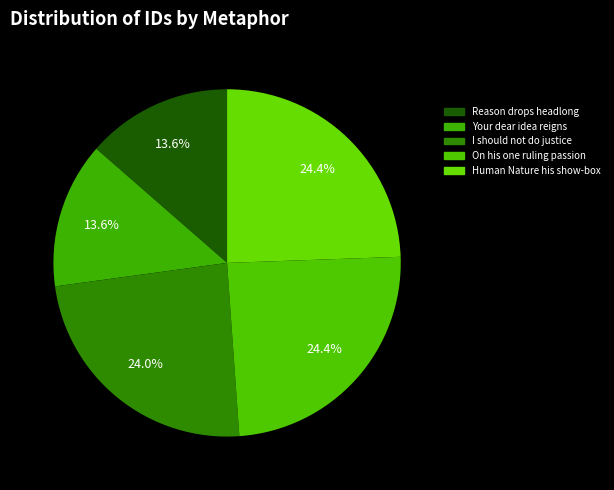

Which slice is the largest?

Human Nature his show-box